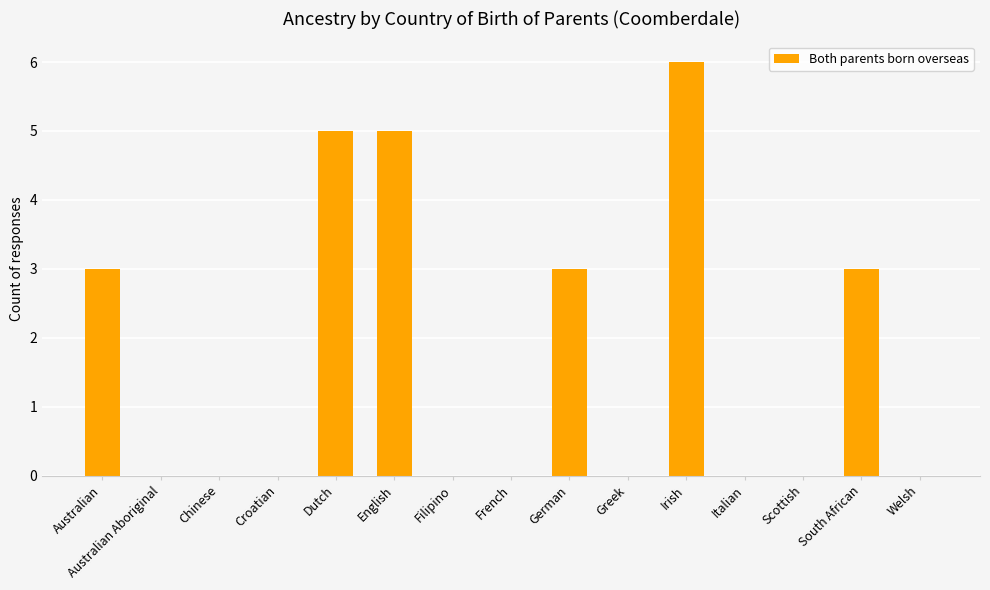

What is the average value?

2